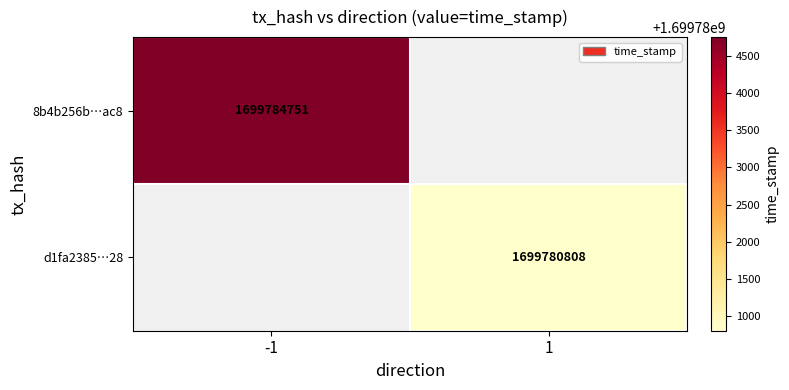

The d1fa2385…28 series shows 1699780808 at 1. True or false?

True